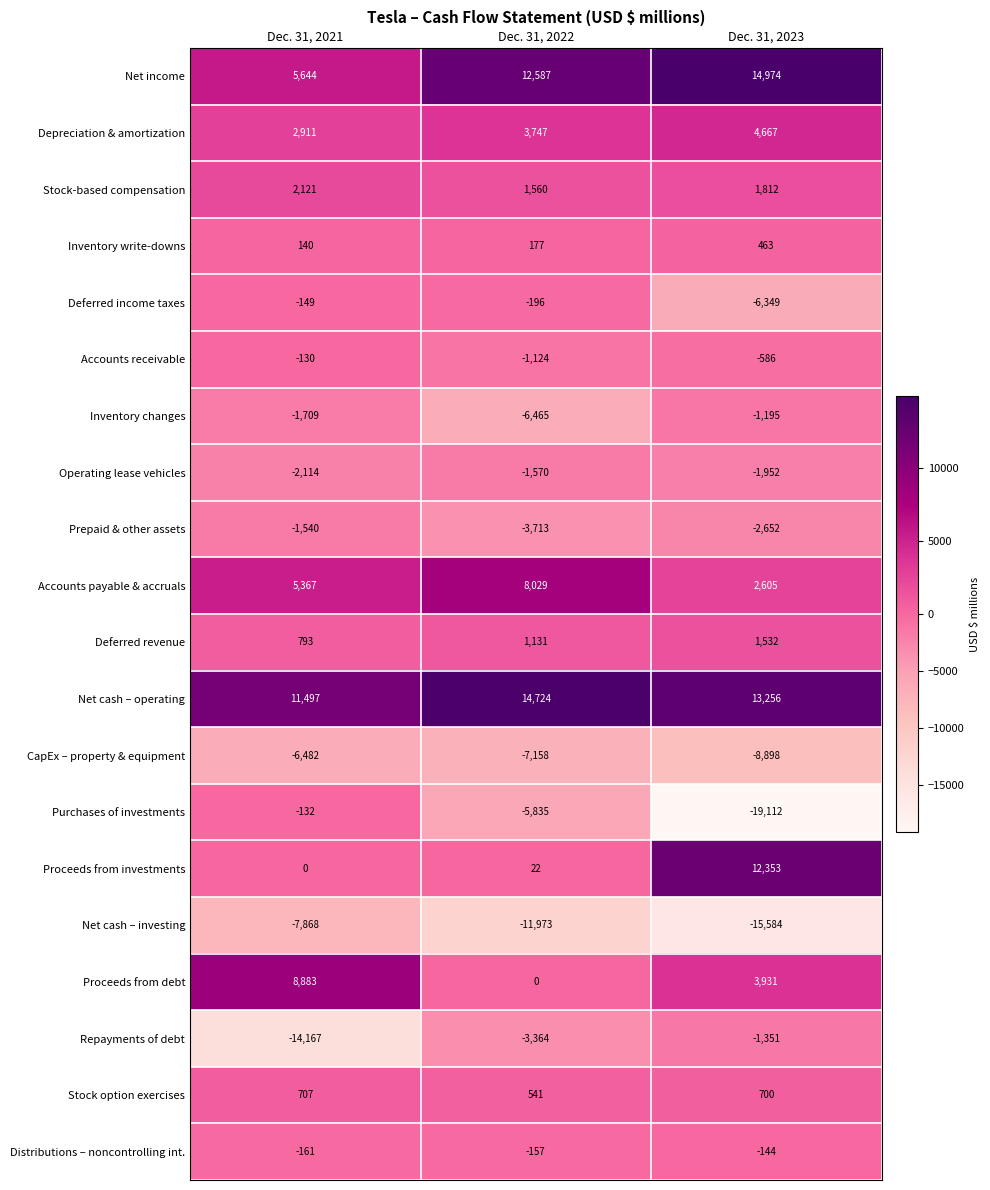

What is the total value across all series at Dec. 31, 2022?

963